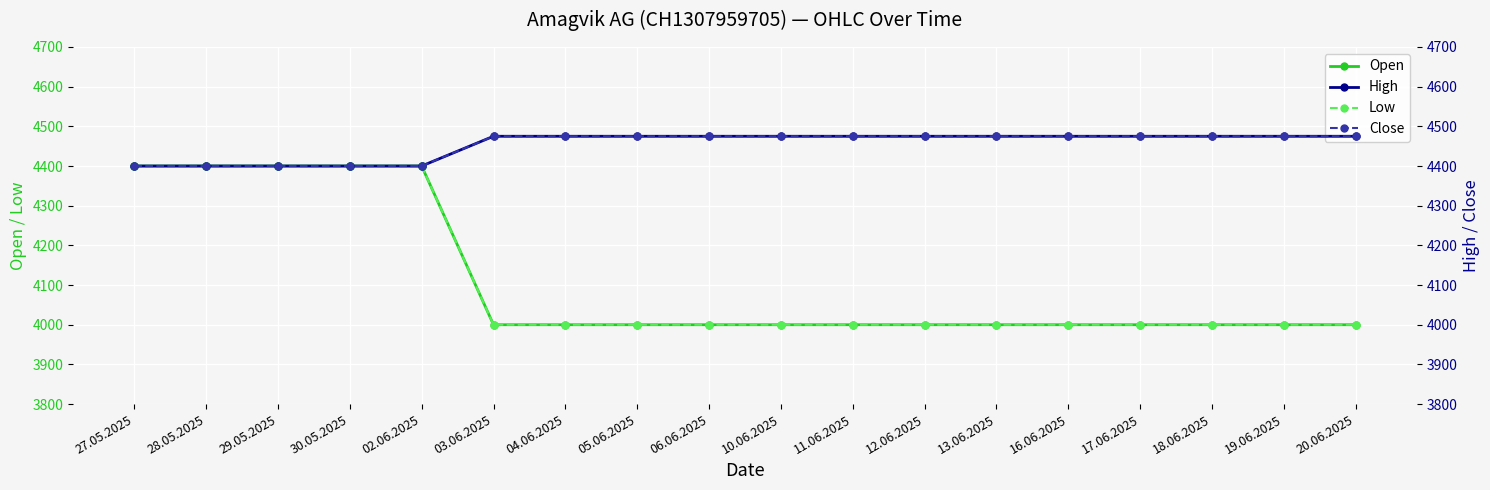

True or false: Close and Low cross at least once.

False